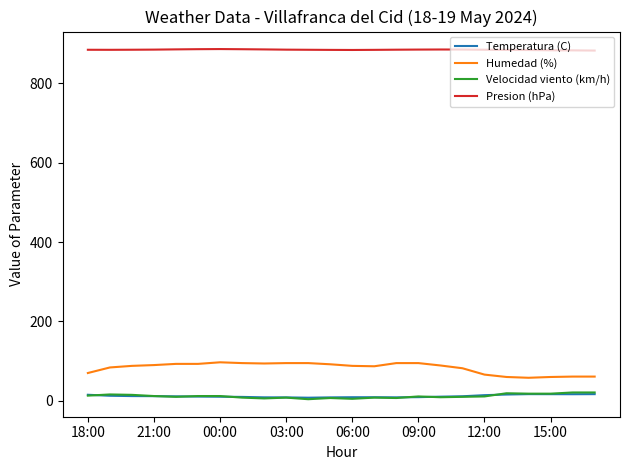

What is the sum of all Velocidad viento (km/h) values?

281.0